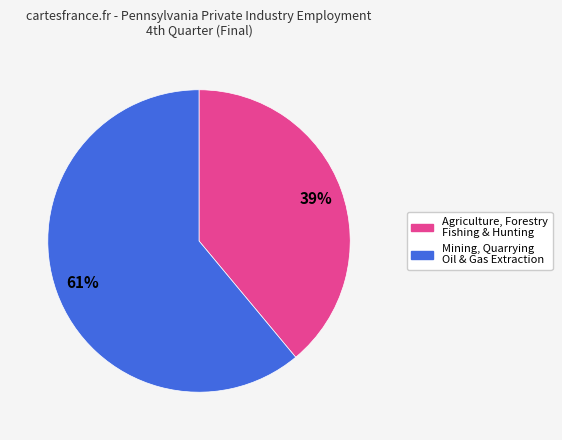

How many slices are in this pie chart?

2